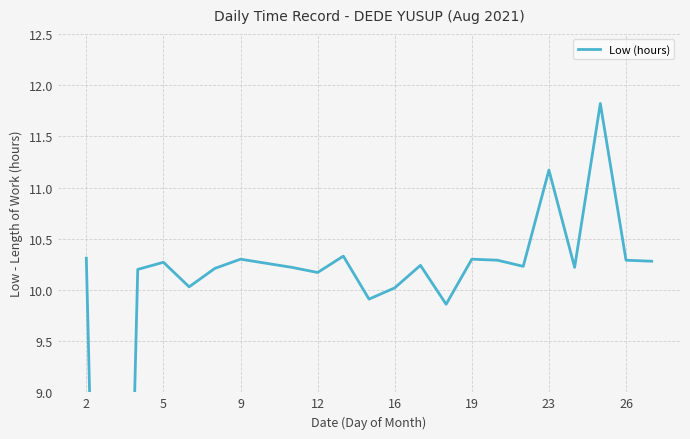

What is the greatest value displayed?

11.8